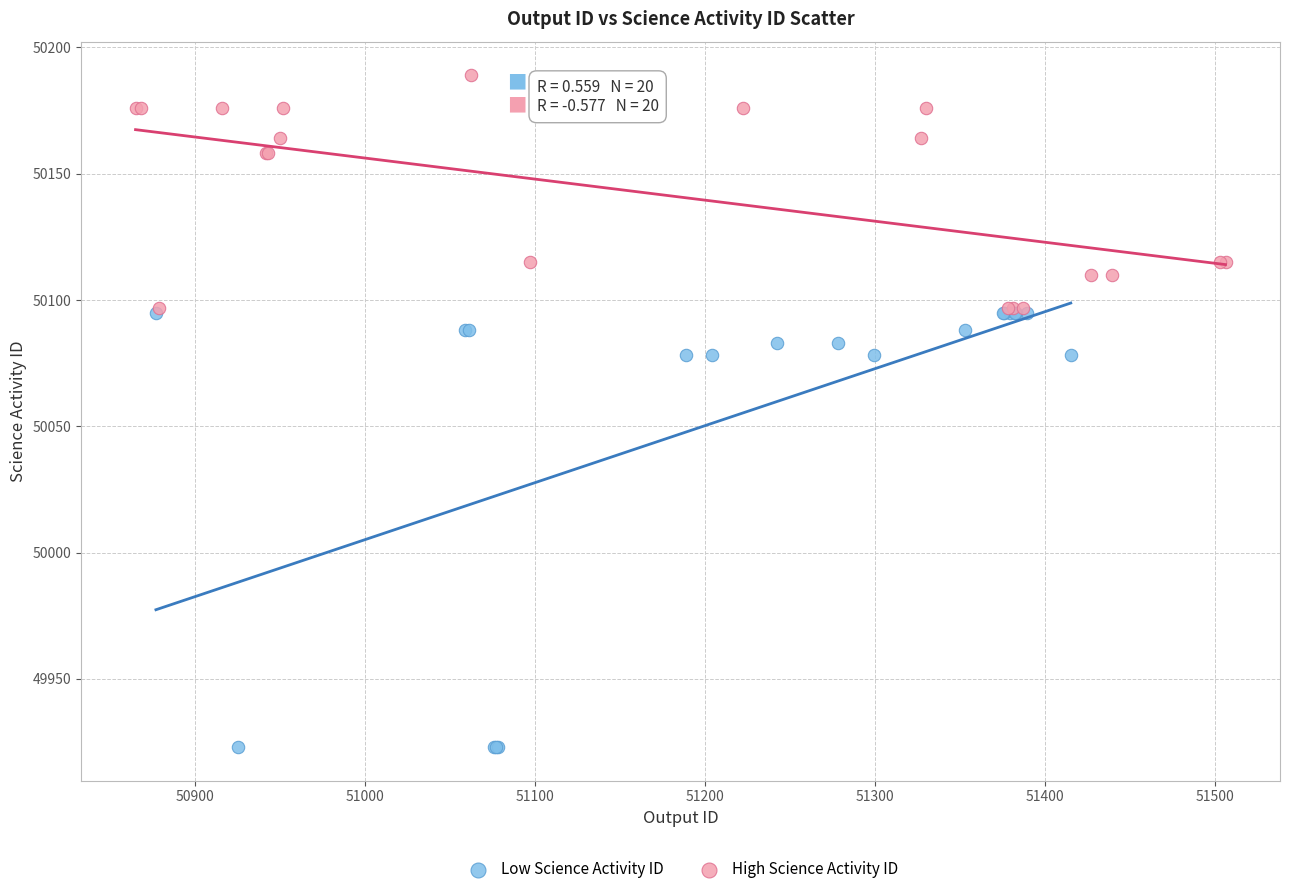

What are all the series names shown in the legend?

Low Science Activity ID, High Science Activity ID